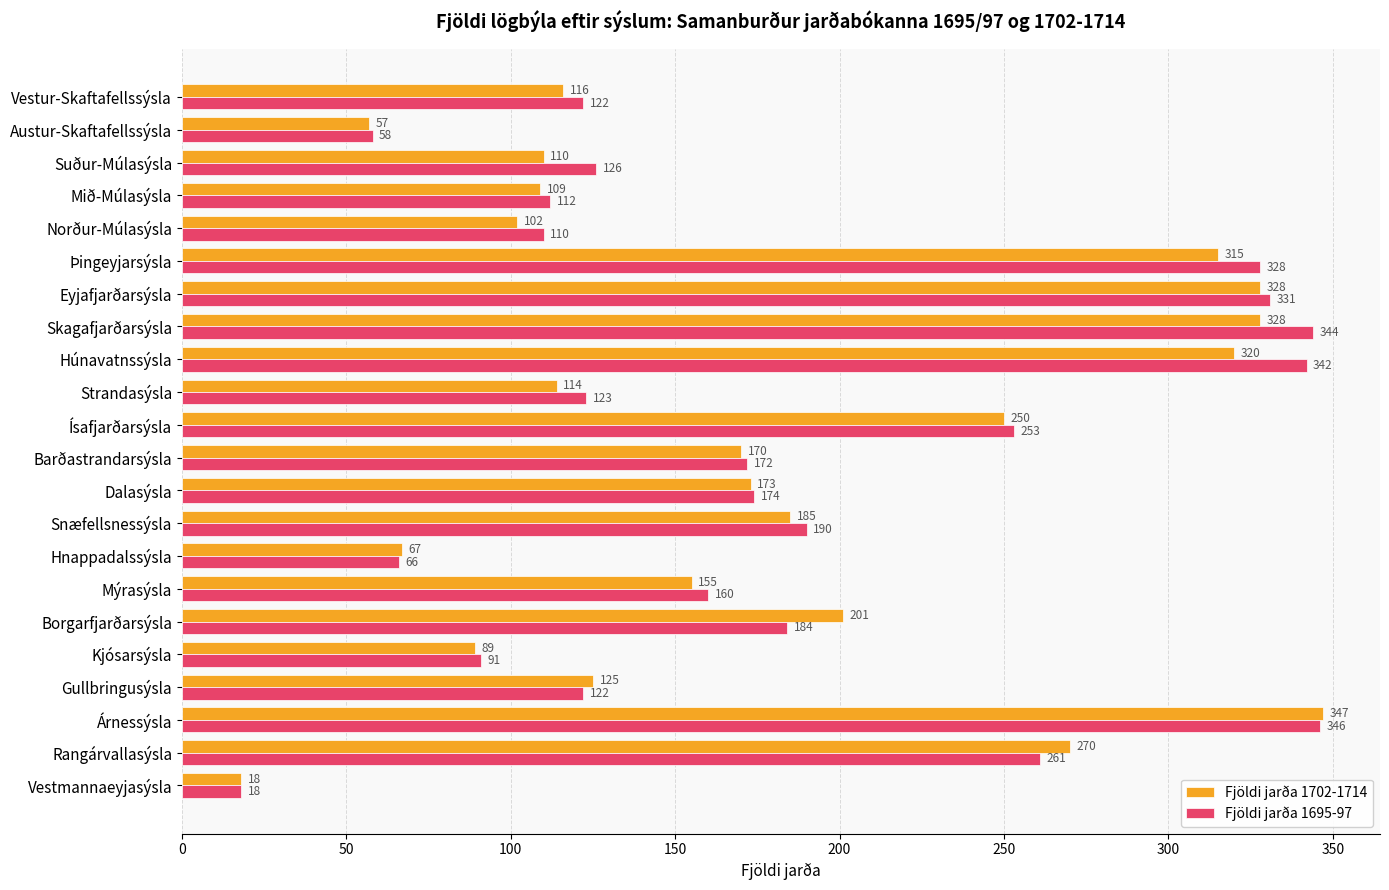

What is the minimum value for Fjöldi jarða 1702-1714?

18